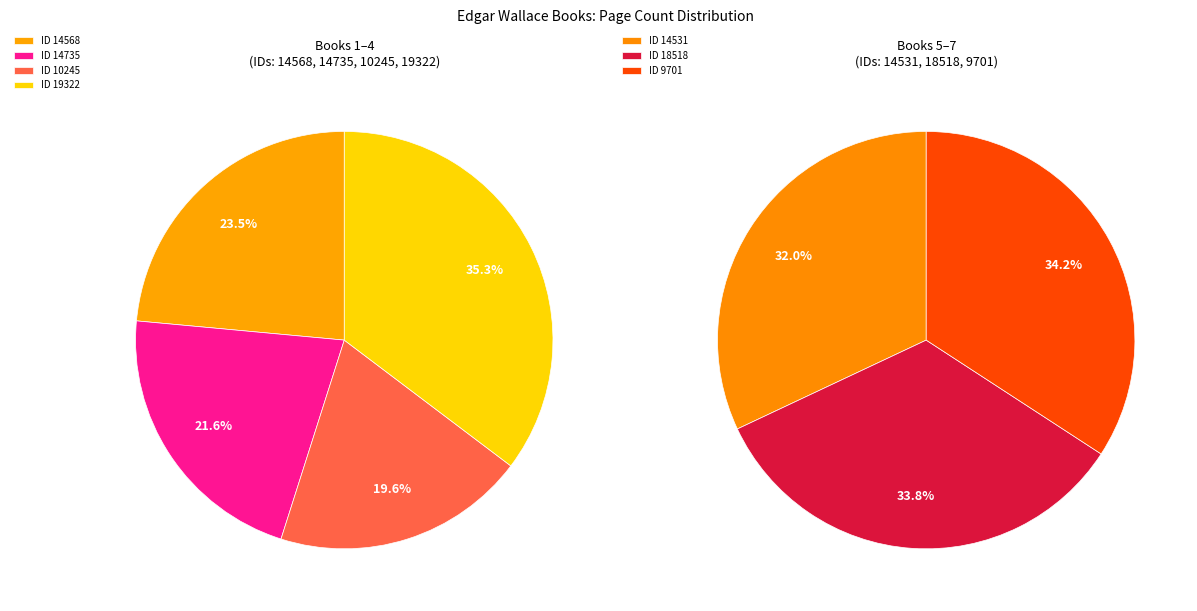

Is the sum of 14568 and 14531 greater than half?

No